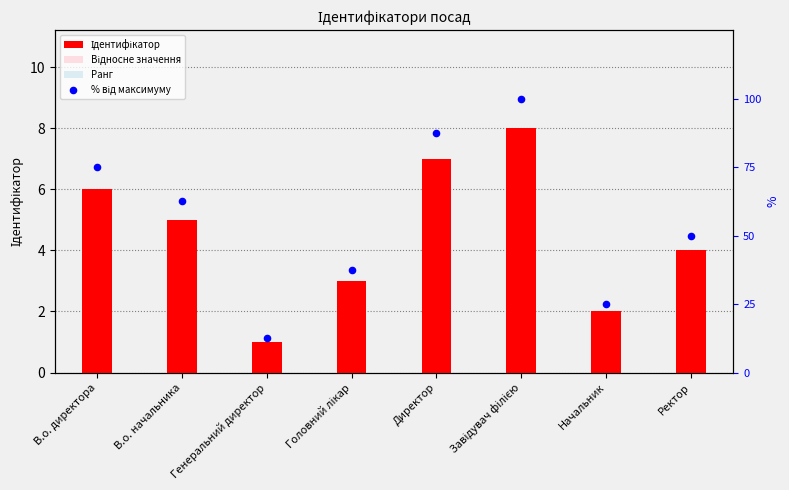

Which series contains the lowest Y value?

Ранг